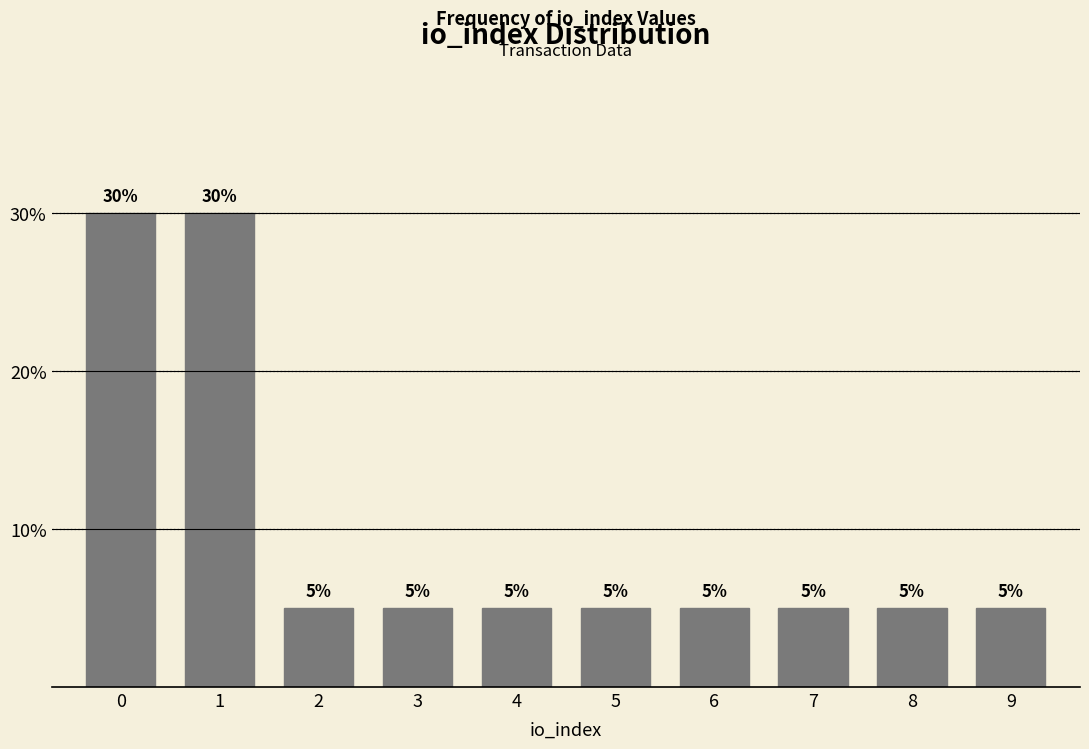

Reading left to right, list all the values displayed in this chart.

0=30	1=30	2=5	3=5	4=5	5=5	6=5	7=5	8=5	9=5